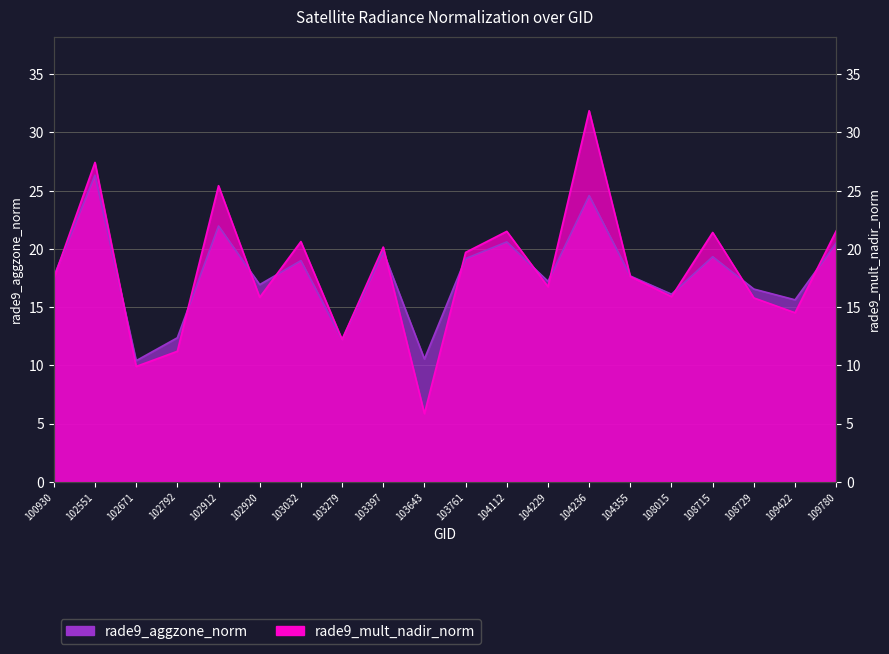

Between which two adjacent categories do rade9_mult_nadir_norm and rade9_aggzone_norm first intersect?

100930 and 102551